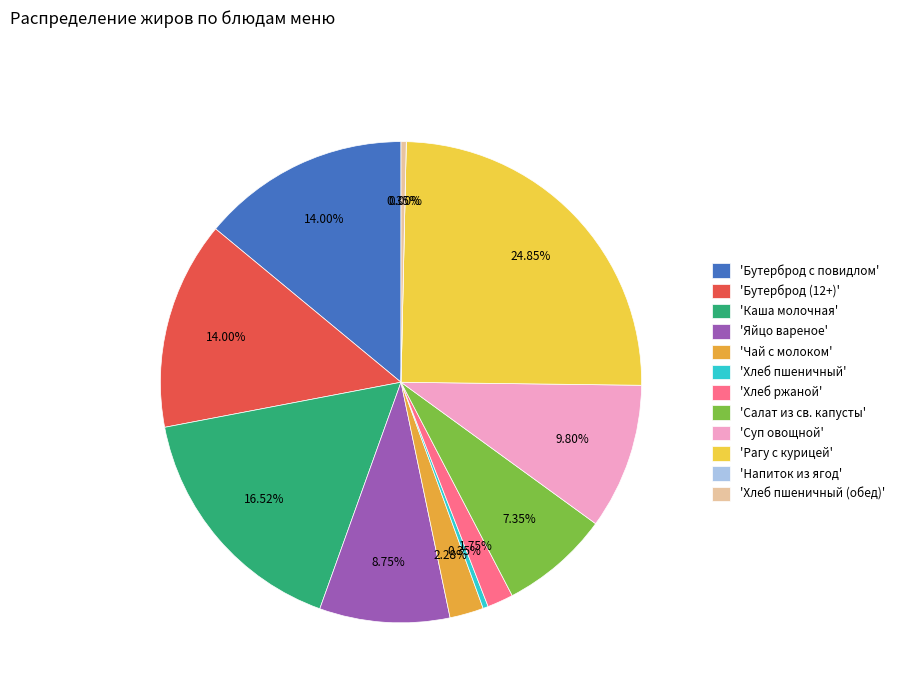

To the nearest percent, what is the average slice percentage?

8%